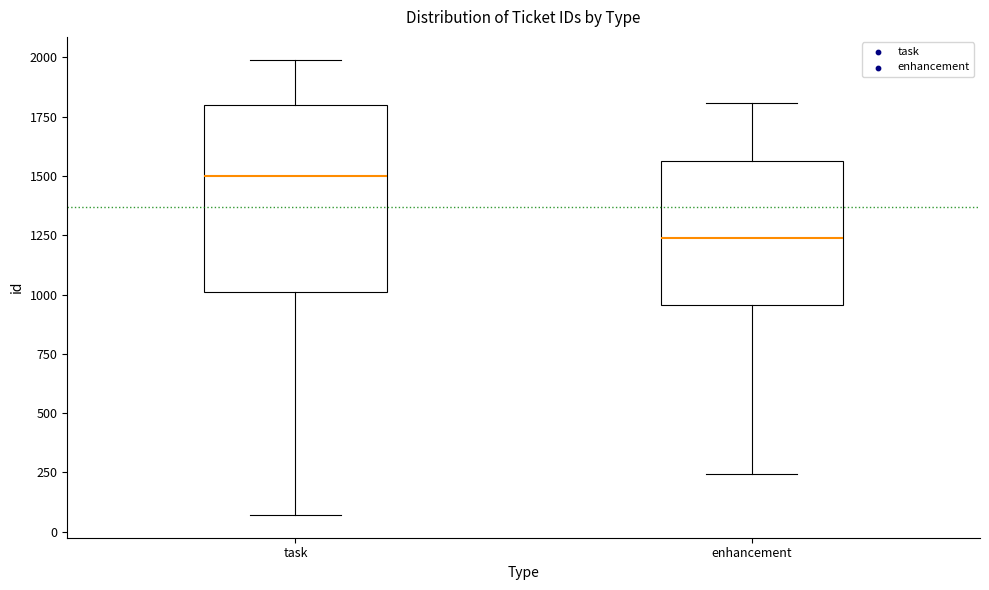

Reading left to right, transcribe this box plot: for each box, give where its median line is, the range the box spans, and where its two whiskers end, as read against the y-axis. The values are not printed on the chart, so give them approximately, as read against the axis.

task: median 1500, box 1000 to 1800, whiskers 50 to 2000
enhancement: median 1250, box 950 to 1550, whiskers 250 to 1800